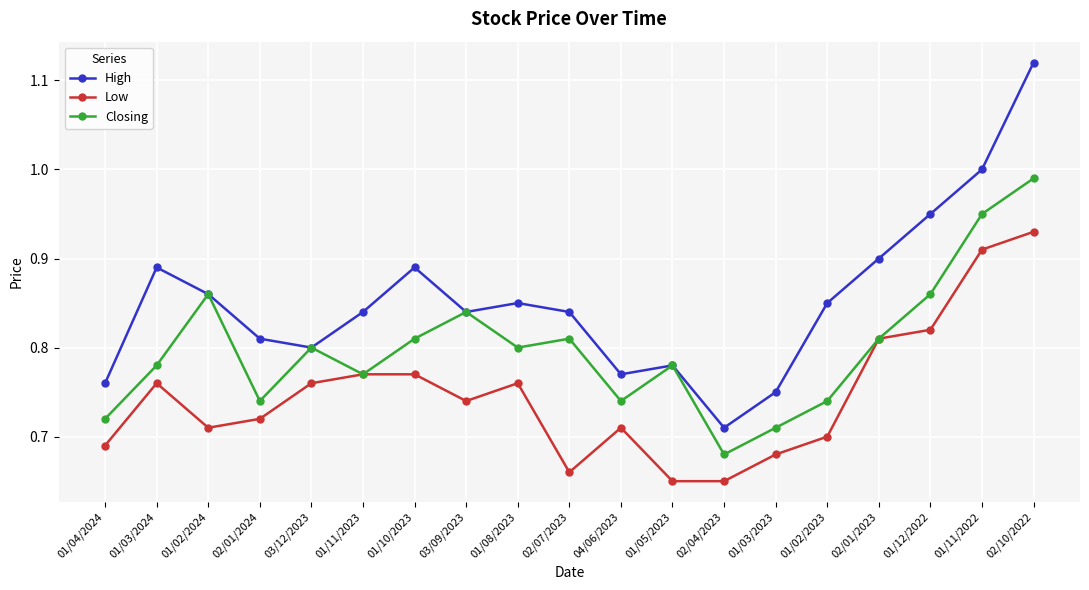

Rank the series by their average value, from lowest to highest.

Low, Closing, High